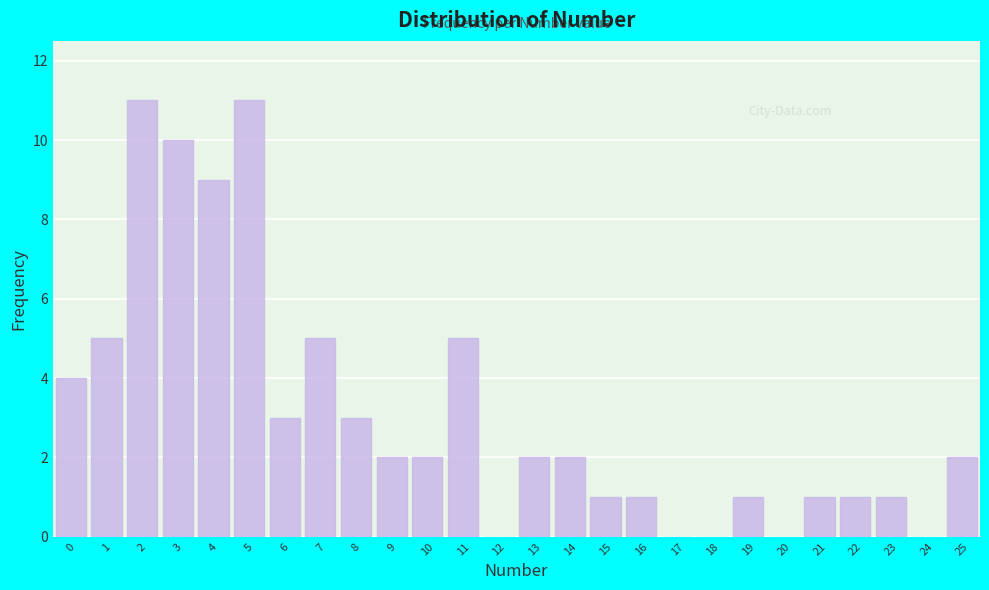

Reading left to right, extract all data points from this chart.

0=4	1=5	2=11	3=10	4=9	5=11	6=3	7=5	8=3	9=2	10=2	11=5	12=0	13=2	14=2	15=1	16=1	17=0	18=0	19=1	20=0	21=1	22=1	23=1	24=0	25=2